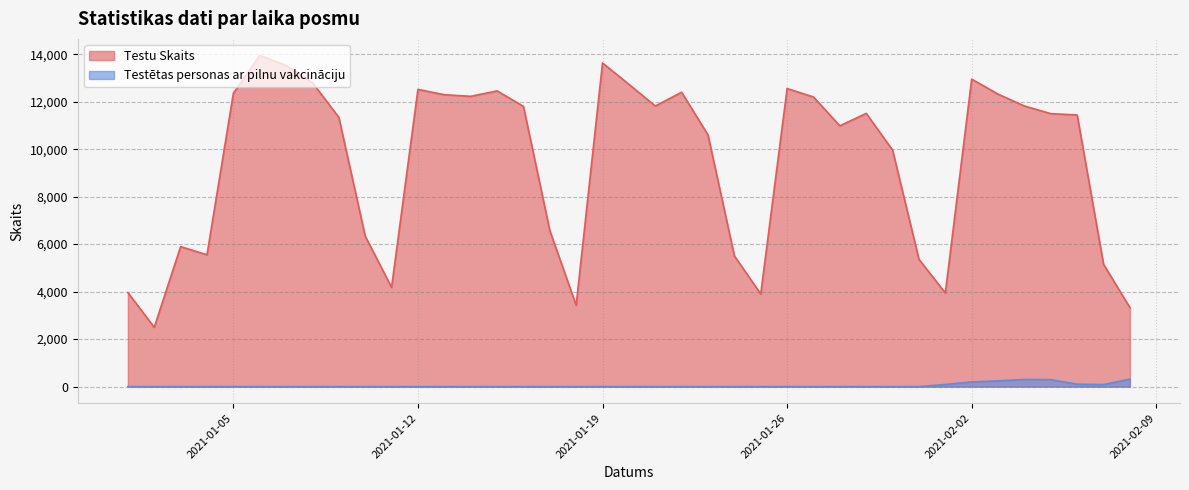

What is the value of the Testu Skaits point at the 2nd from the left?

2498